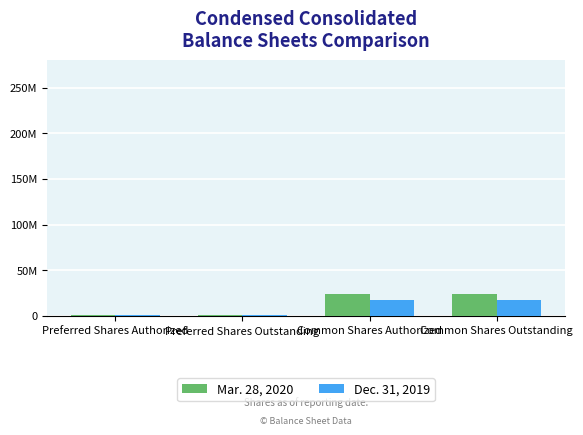

What are all the series names shown in the legend?

Mar. 28, 2020, Dec. 31, 2019